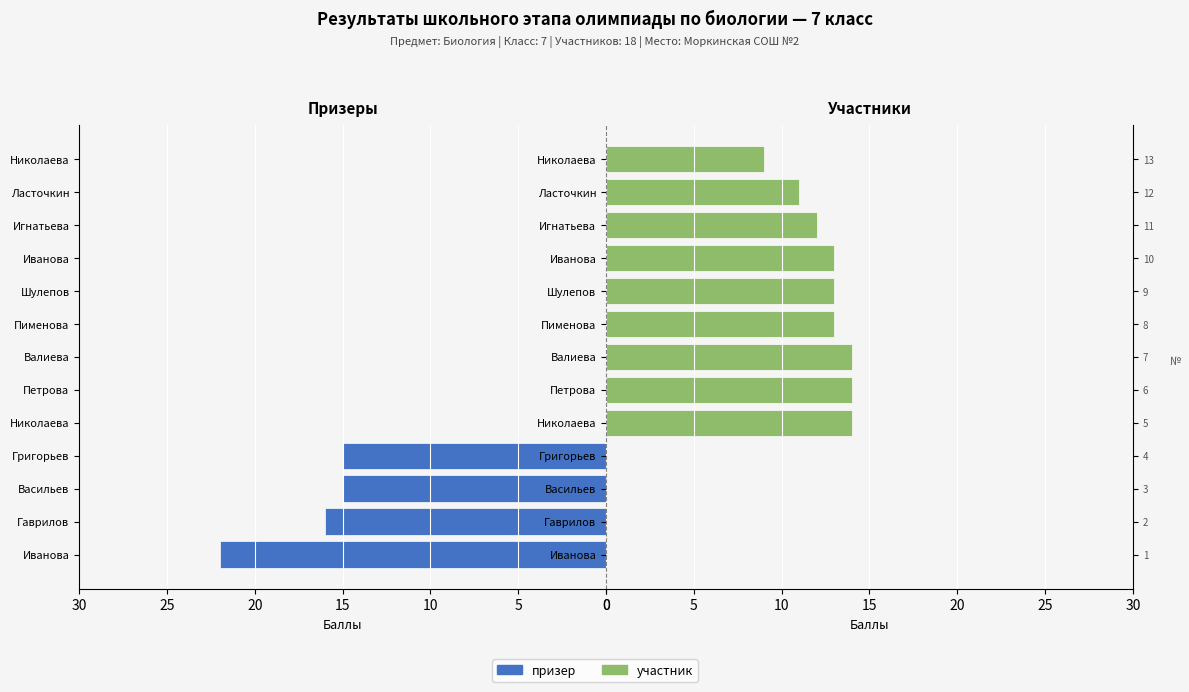

Which series has the widest spread of values?

призер